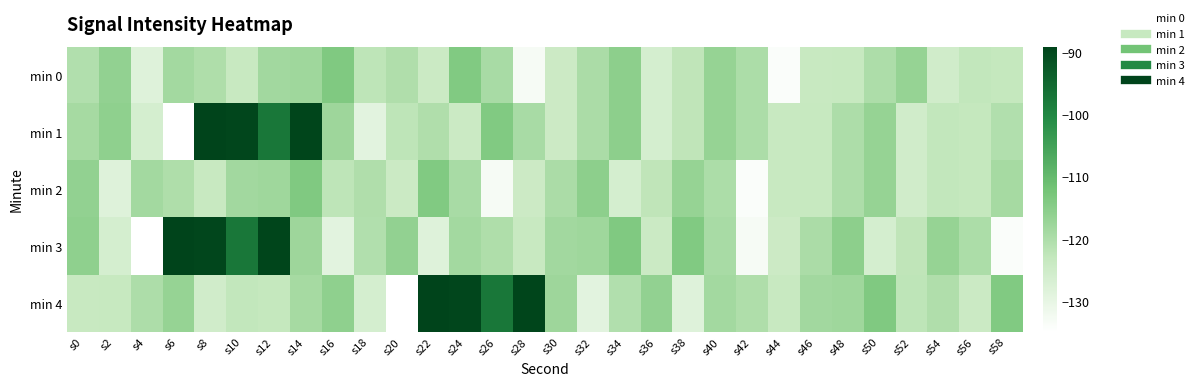

Between s38 and s26, which is larger?

s26